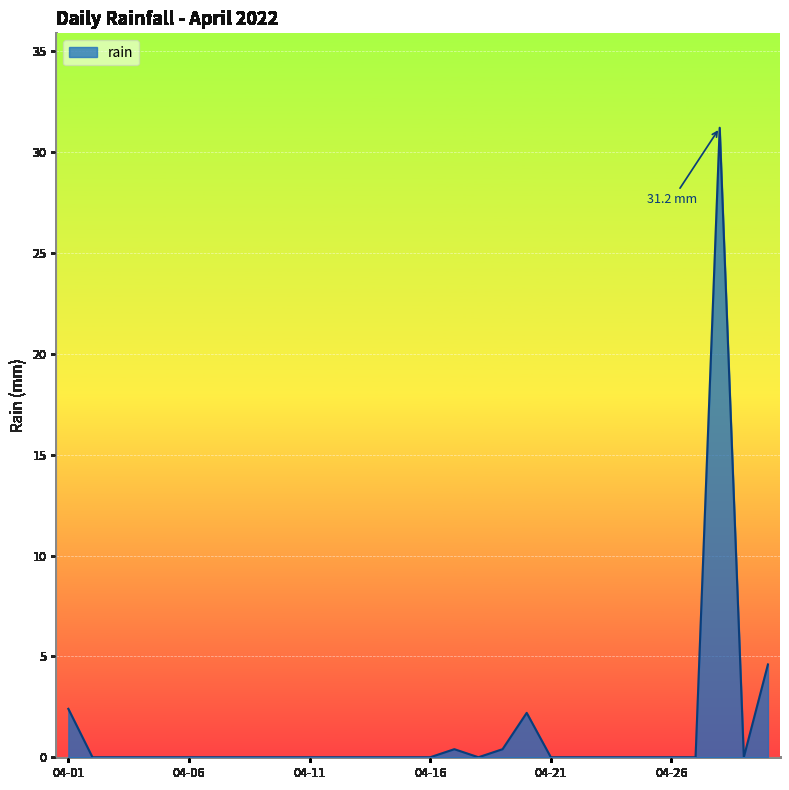

Does the chart have visible grid lines?

Yes